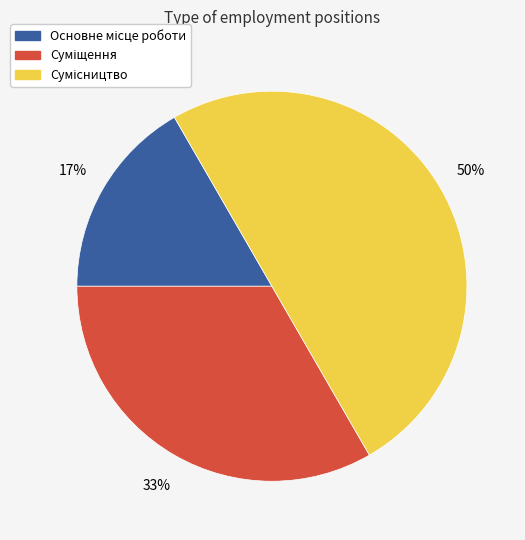

To the nearest percent, what is the average slice percentage?

33%